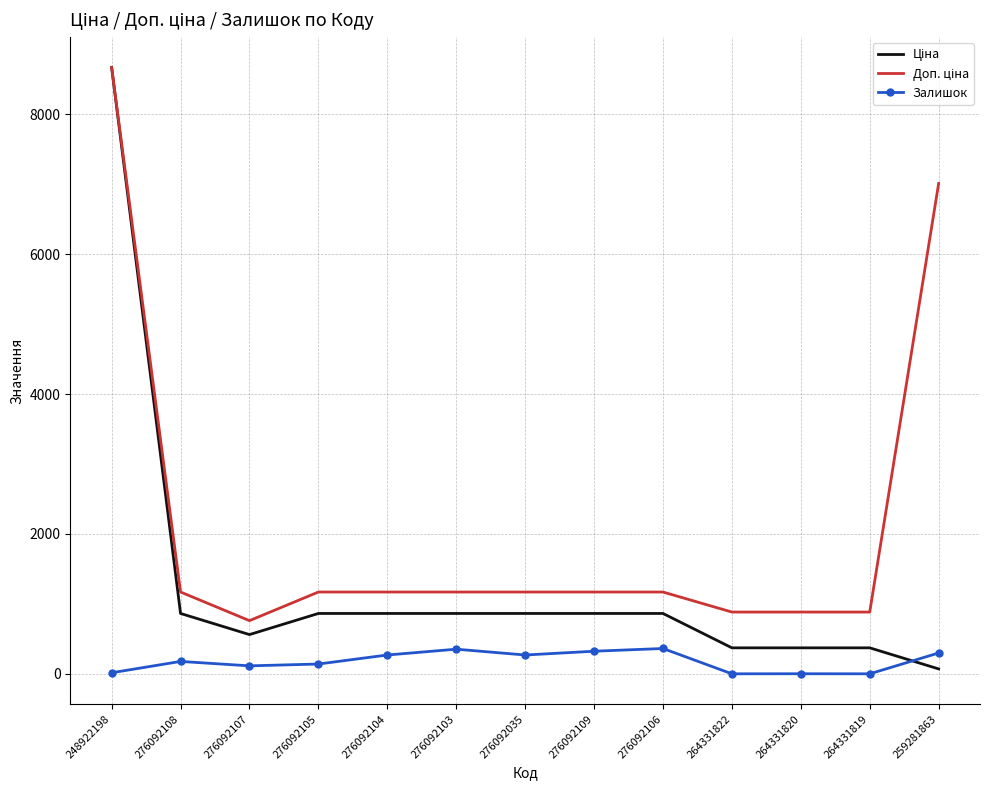

What is the total value across all series at 264331822?

1254.4